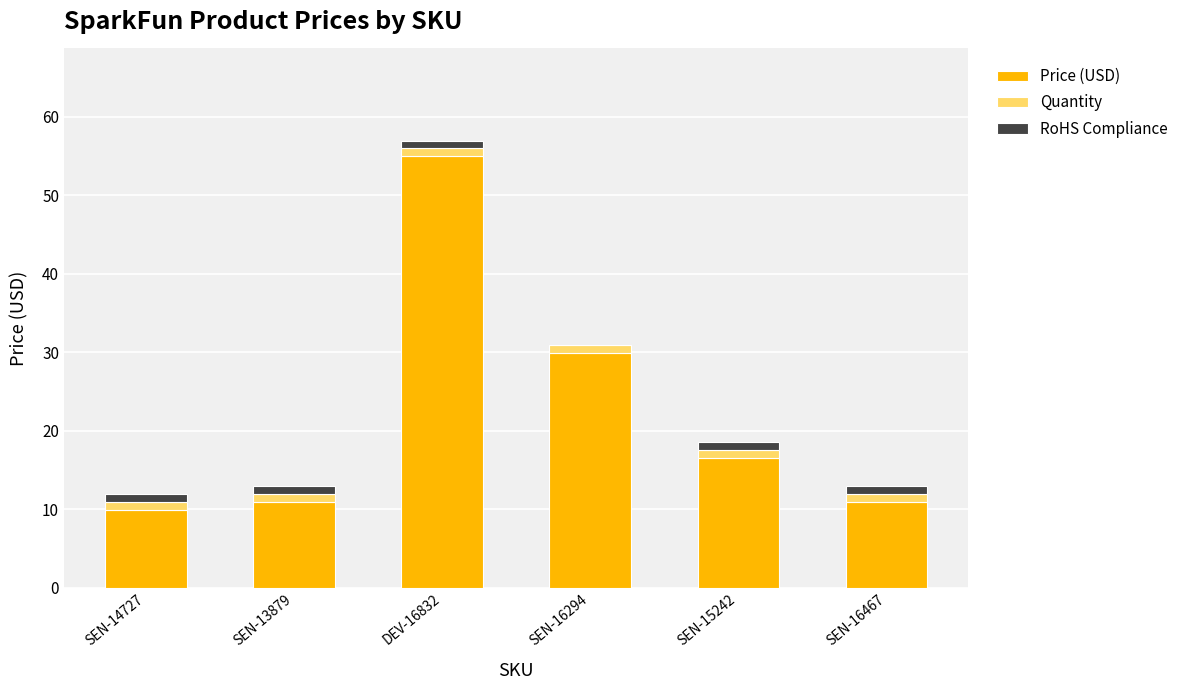

At which category is the sum across all series the highest?

DEV-16832